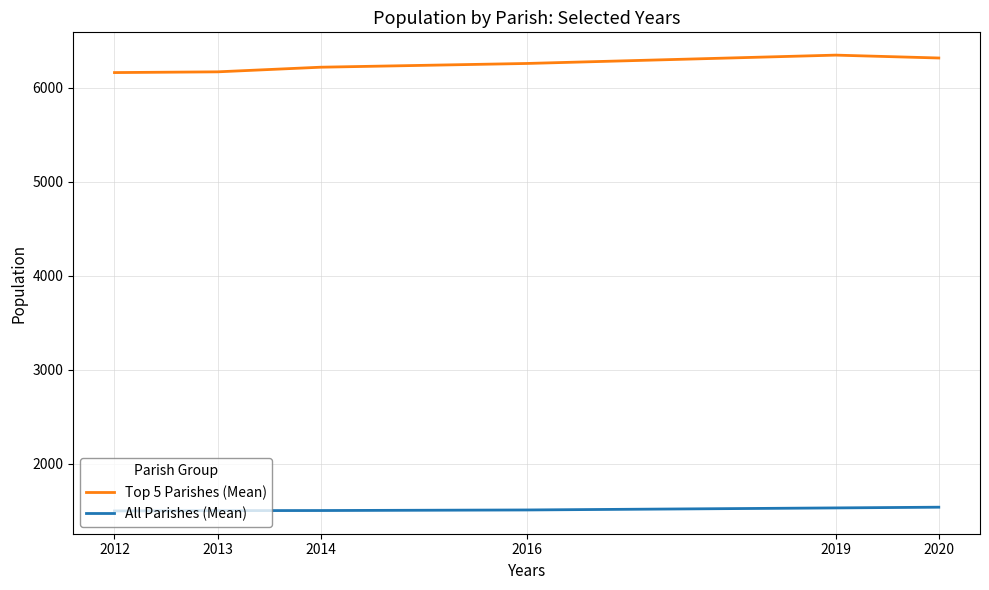

List the series in order of their overall mean, highest first.

Top 5 Parishes (Mean), All Parishes (Mean)